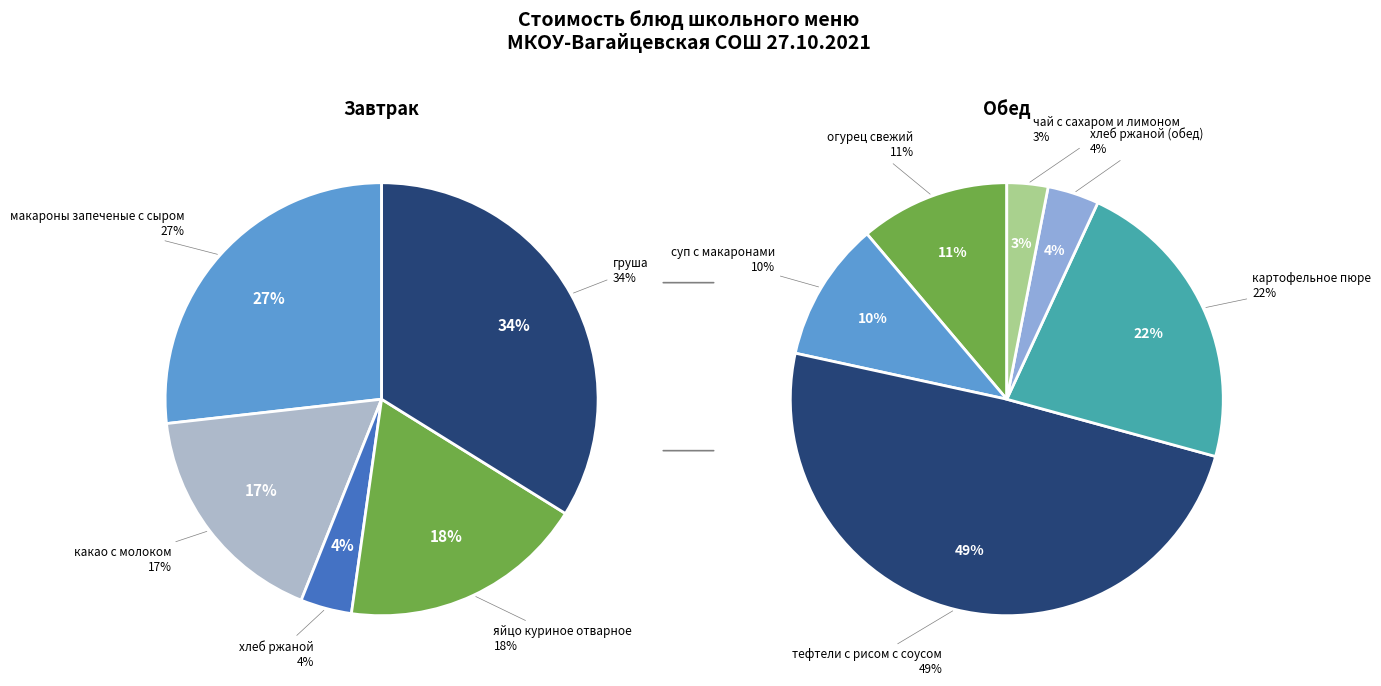

Is огурец свежий the majority of the pie?

No